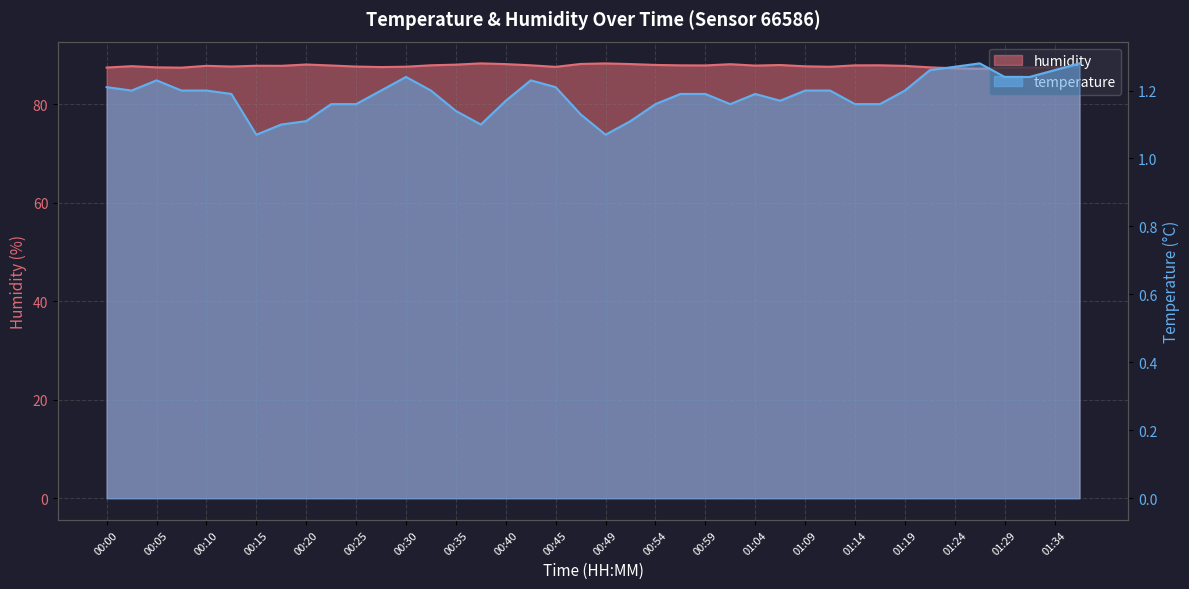

What is the value of the humidity point at the 2nd from the left?

87.8